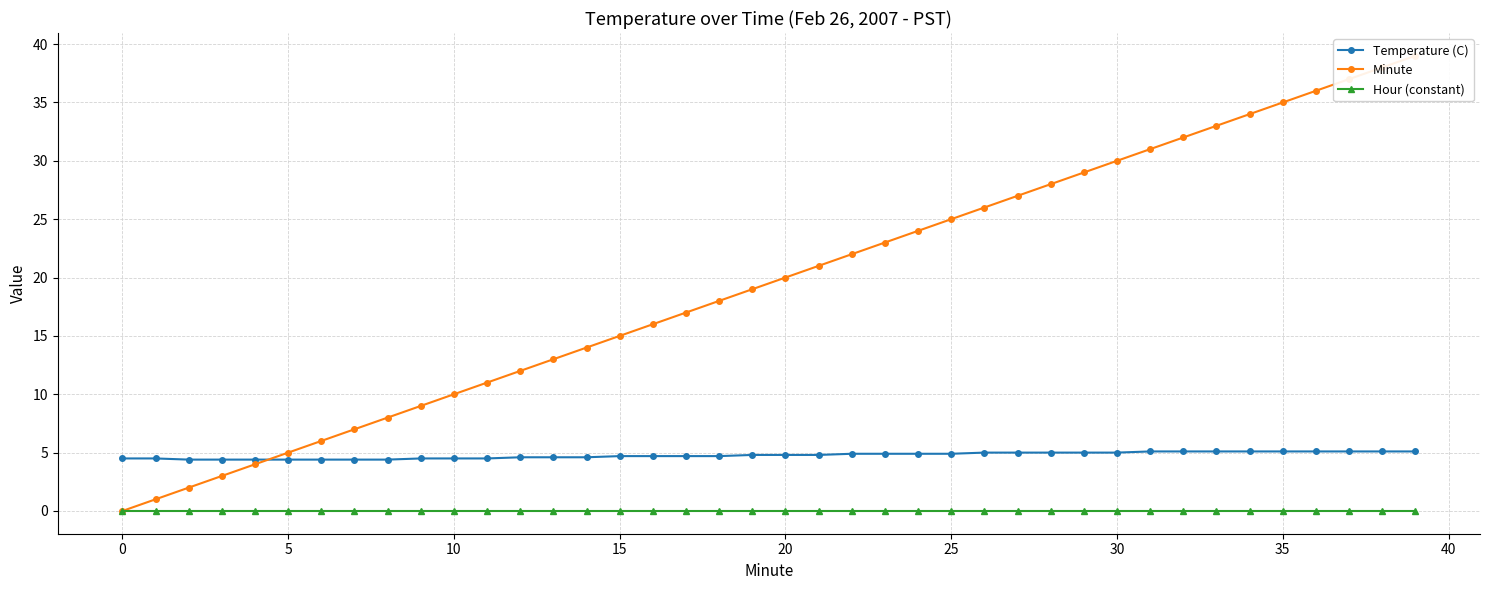

Which has a higher value, 32 or 21?

32